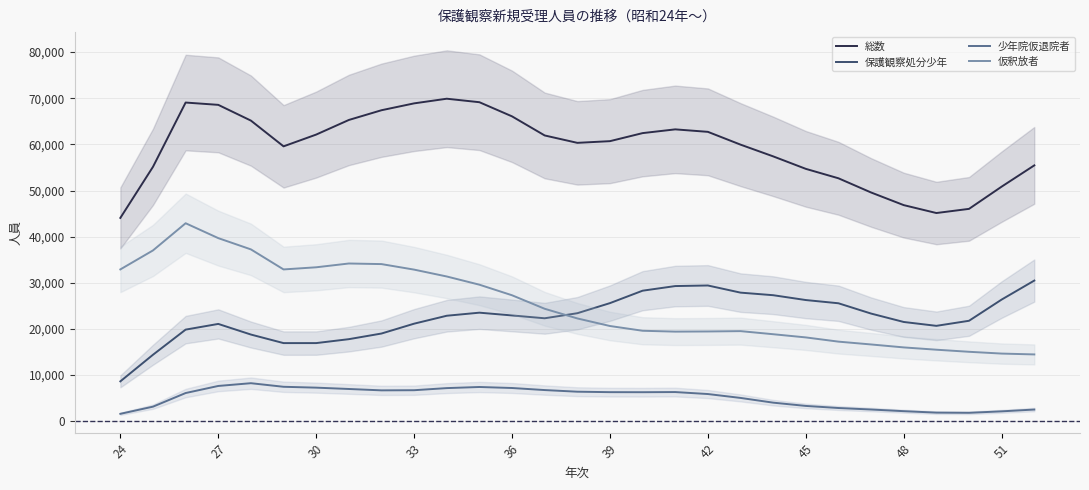

True or false: 保護観察処分少年 and 総数 intersect in this chart.

False